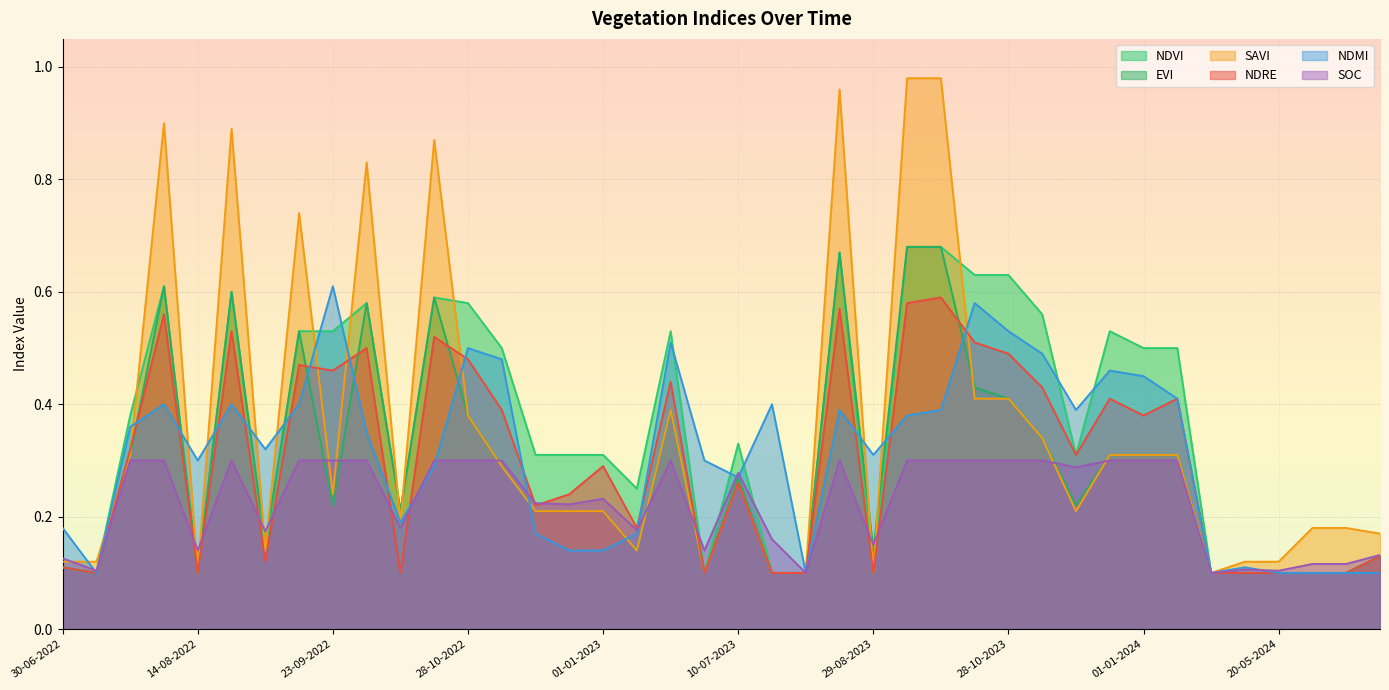

Which series changed the most between 30-06-2023 and 27-11-2023?

ndvi